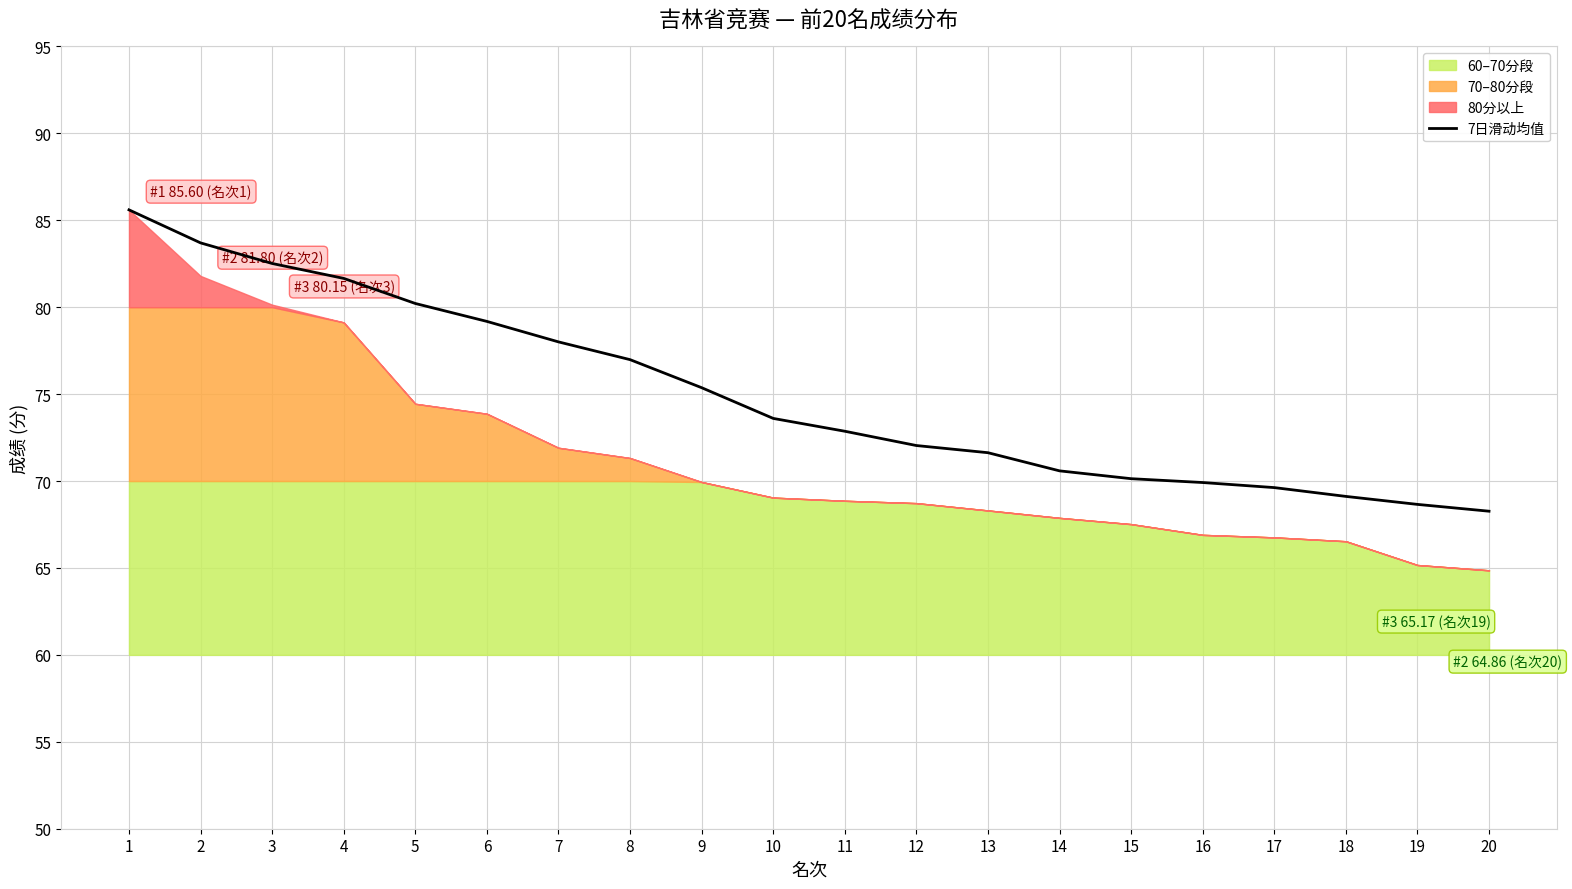

What is the difference between the values at 4 and 7?

3.7